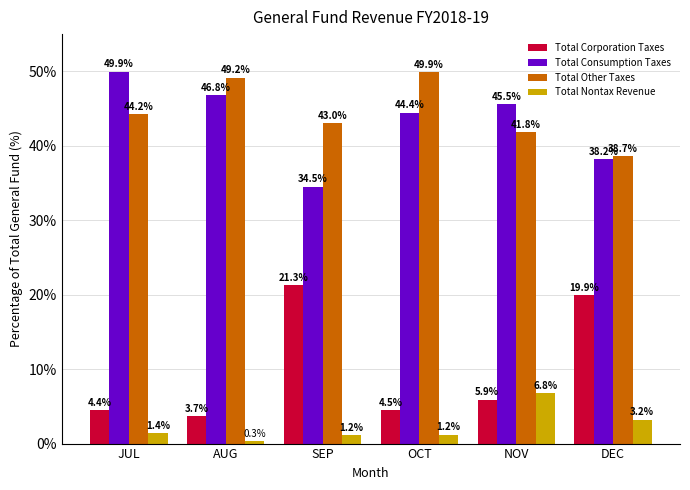

The value of Total Corporation Taxes at JUL is 7.4. True or false?

False